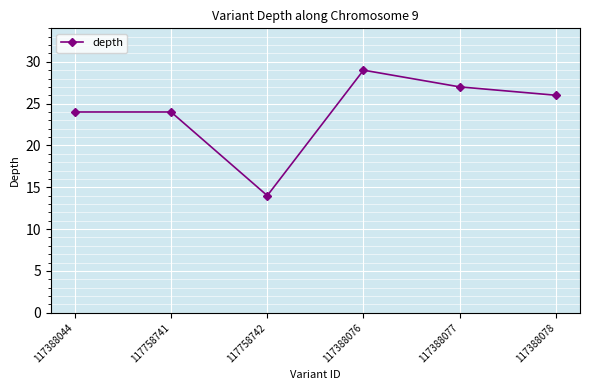

What is the smallest value displayed?

14